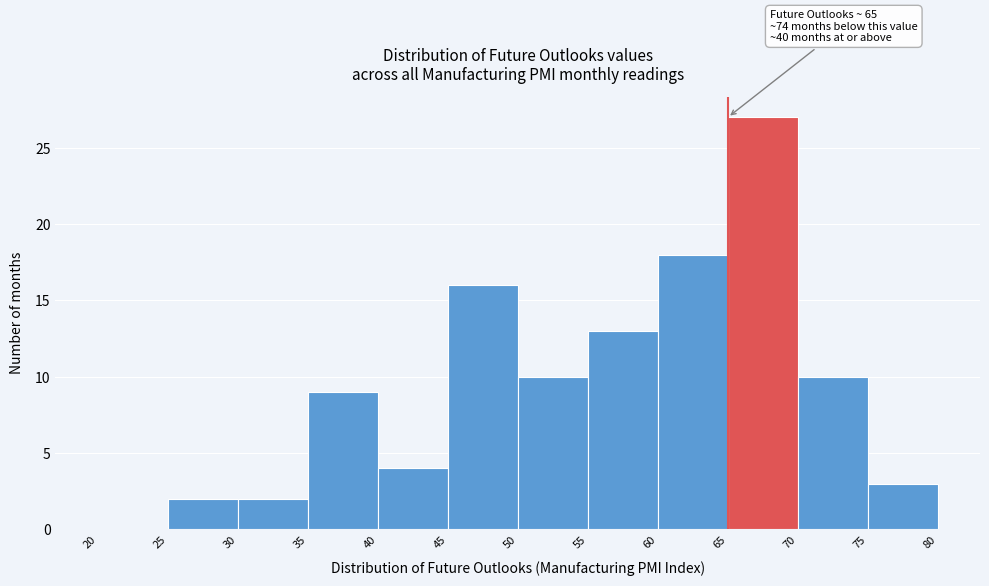

Over which range of the x-axis is the bar tallest?

65 to 70